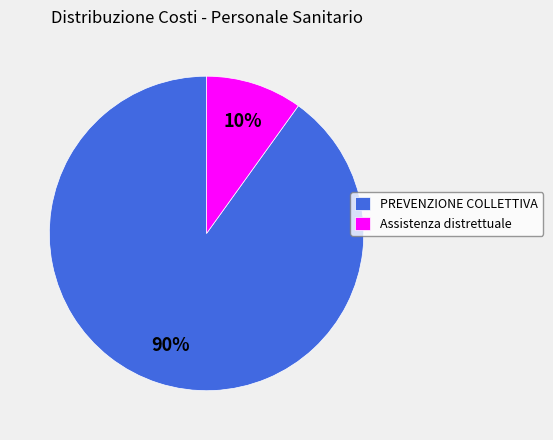

Which has a higher value, Assistenza distrettuale or PREVENZIONE COLLETTIVA?

PREVENZIONE COLLETTIVA